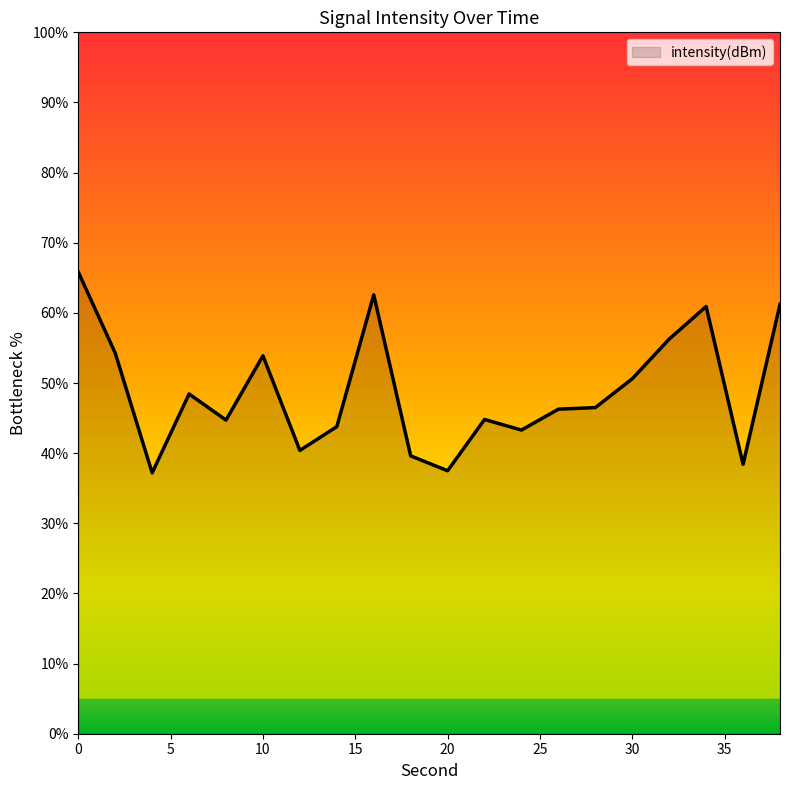

What is the difference between the maximum and minimum values?

28.6